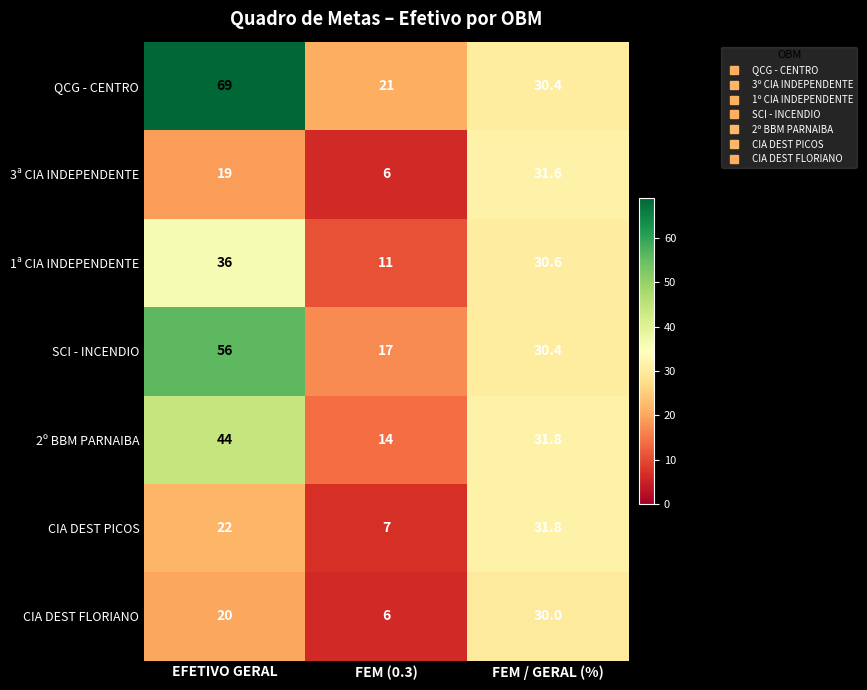

What is the spread (max minus min) of values at FEM (0.3)?

15.0